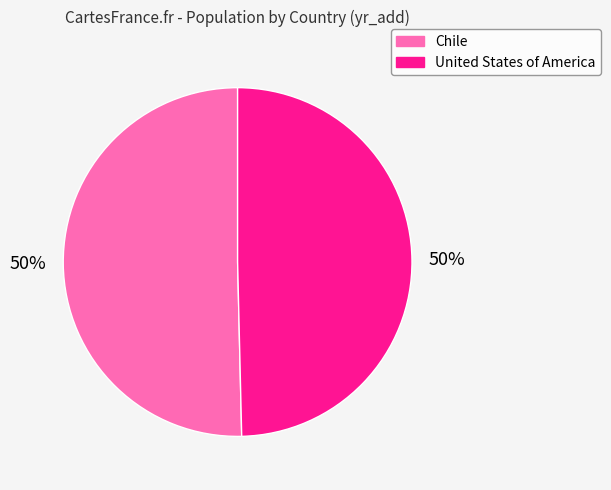

True or false: Chile accounts for 56% of the total.

False